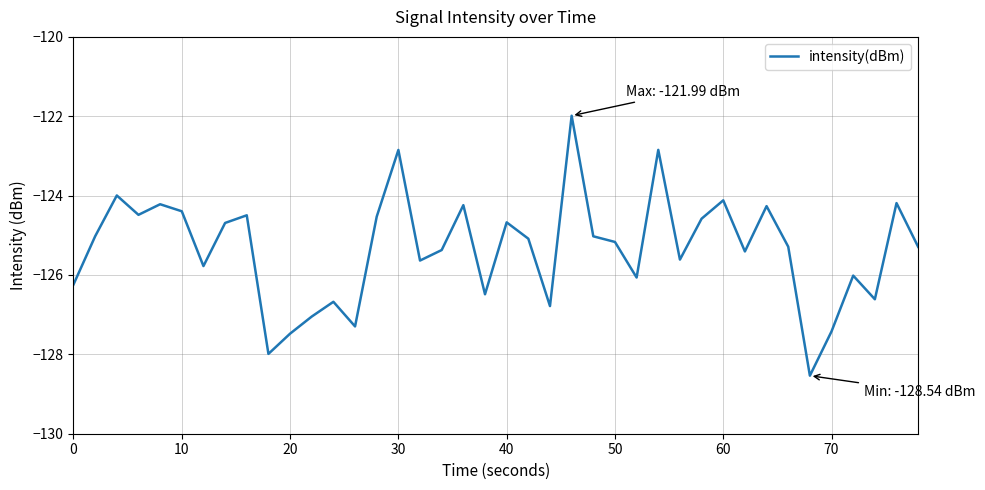

What is the difference between the maximum and minimum values?

6.6